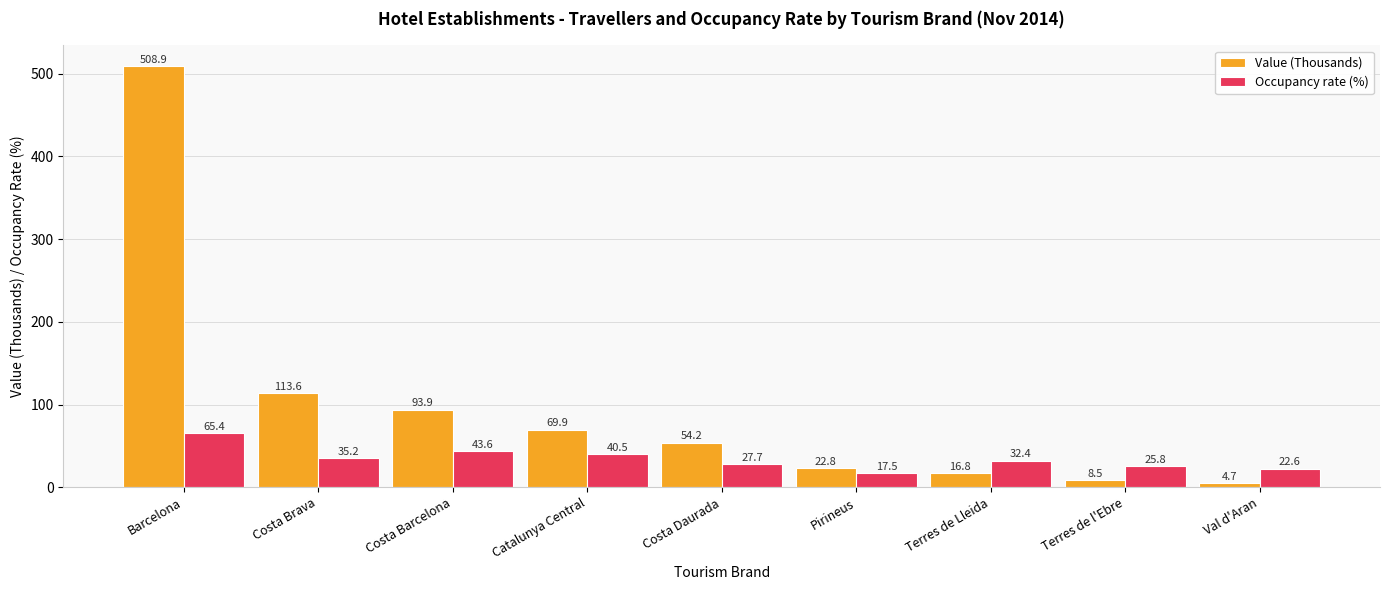

What is the sum of all Value (Thousands) values?

893.3